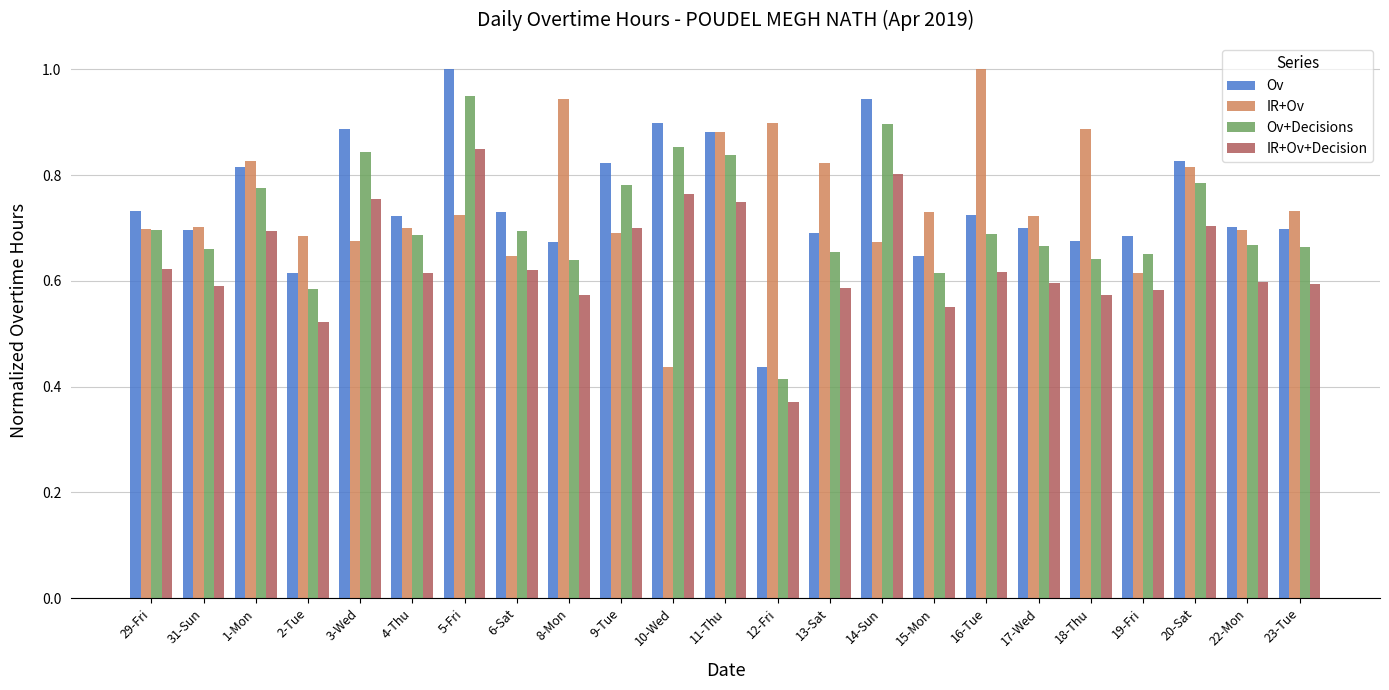

Which series changed the most between 4-Thu and 9-Tue?

Ov